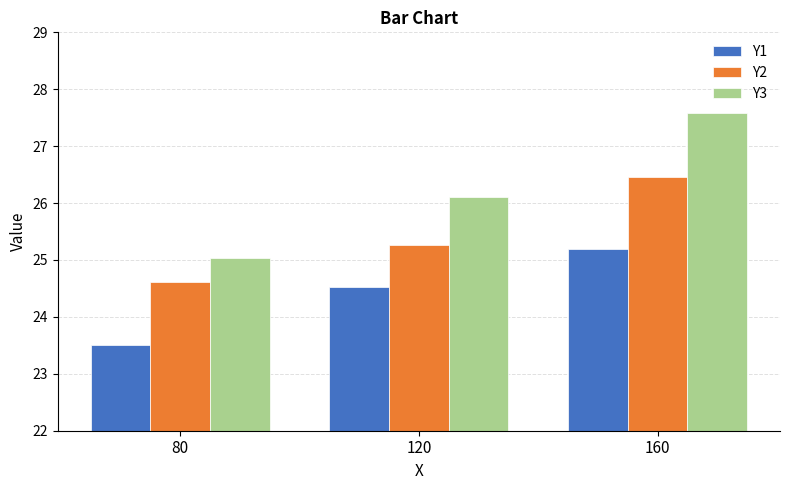

Is it true that Y1 equals 42.9 at 120?

False